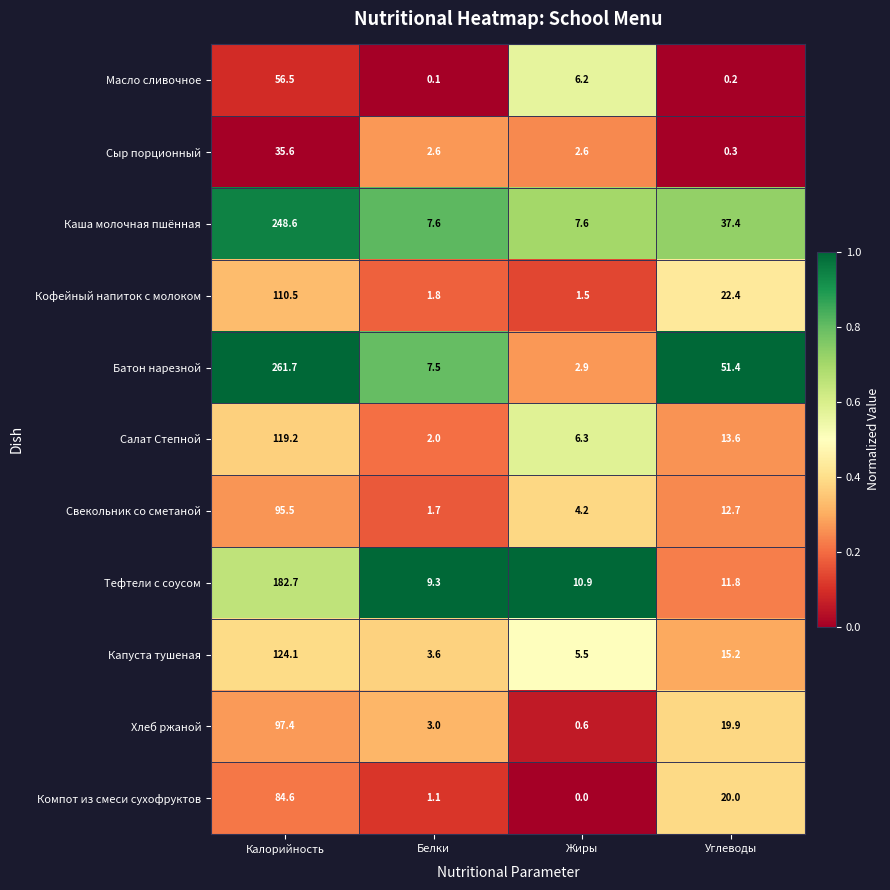

The Масло сливочное series shows 56.5 at Калорийность. True or false?

True